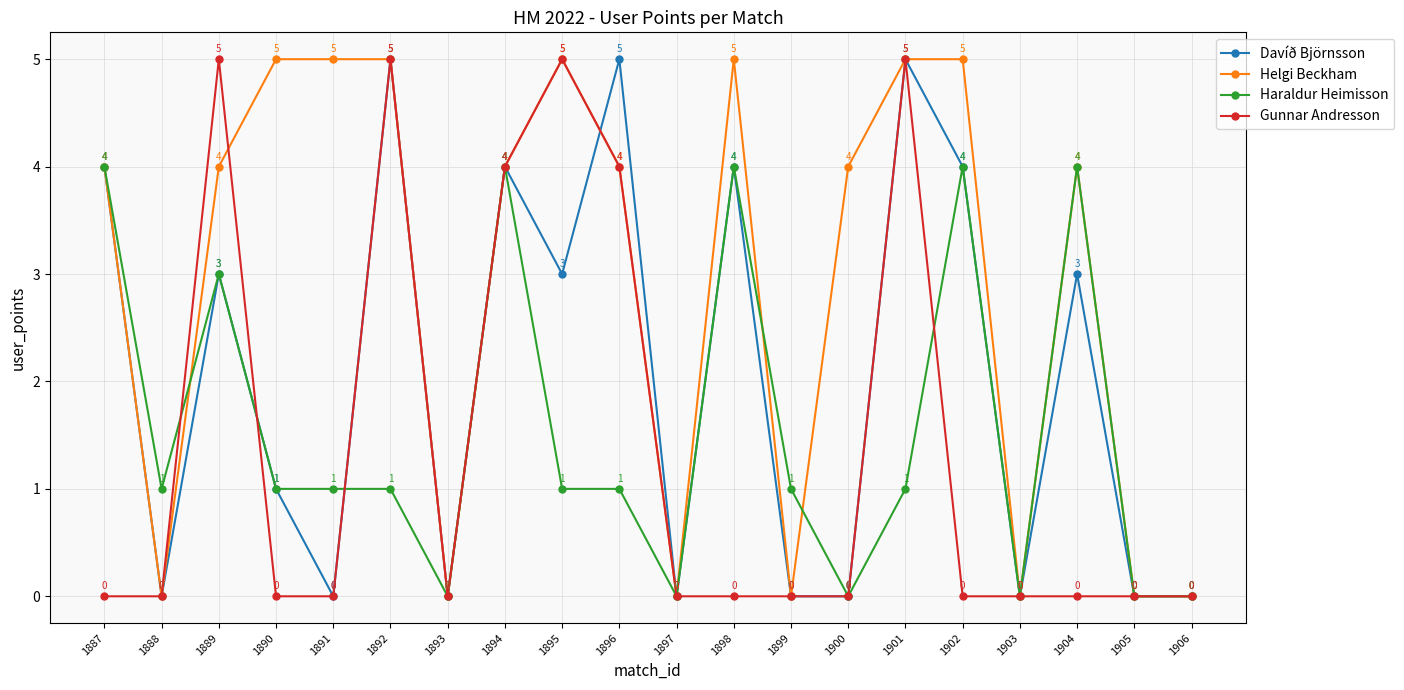

Count the number of categories in the chart.

20